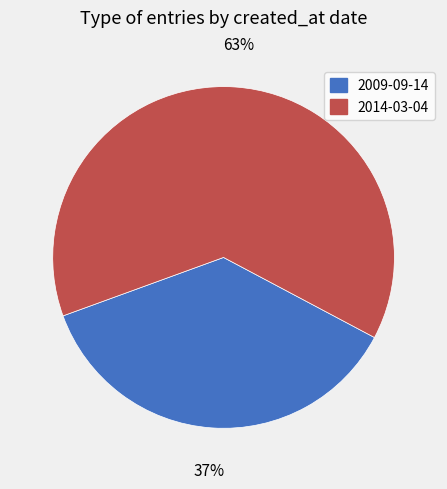

Rank the categories by value from highest to lowest.

2014-03-04, 2009-09-14